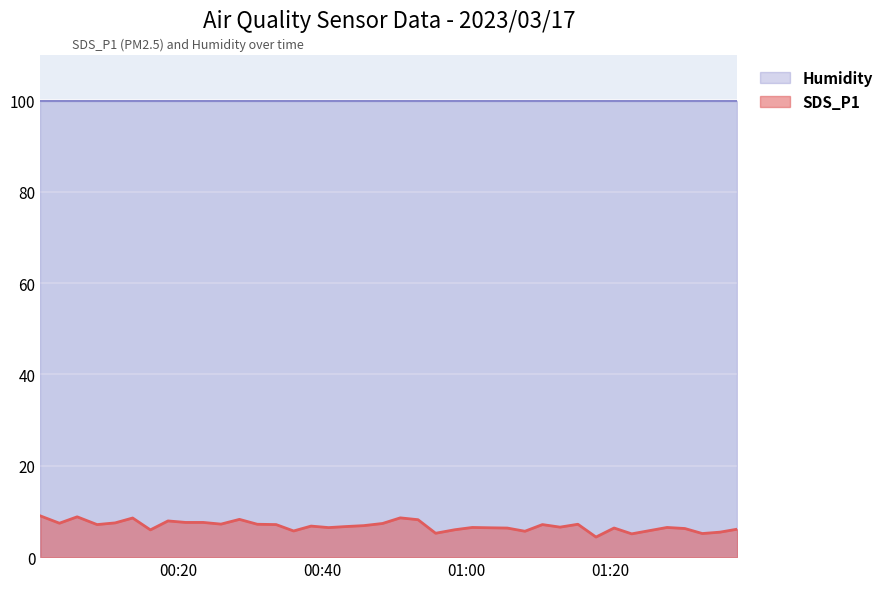

What position from the left is 2023/03/17 00:48:20?

20